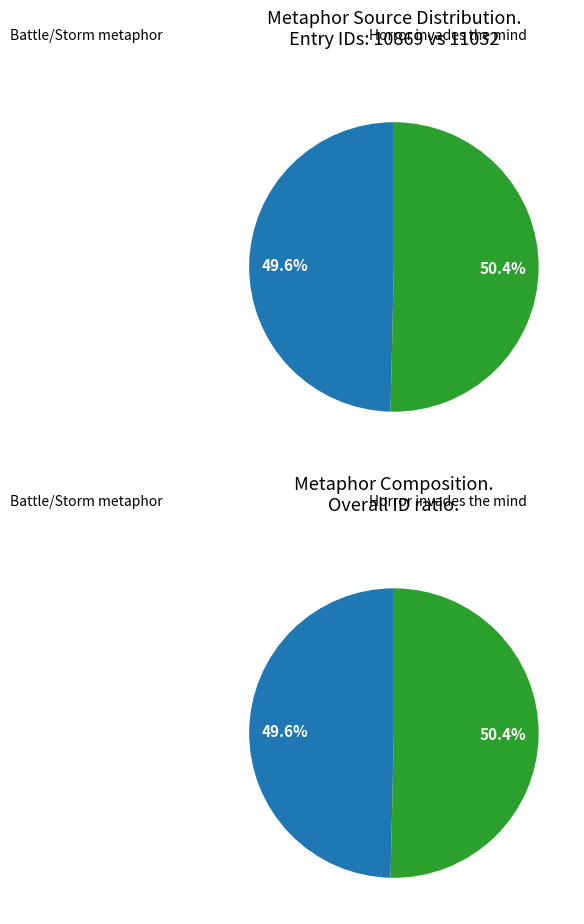

Do Horror may invade the mind and At others [other times], to be present when a battel or a storm together represent more than half of the pie?

Yes